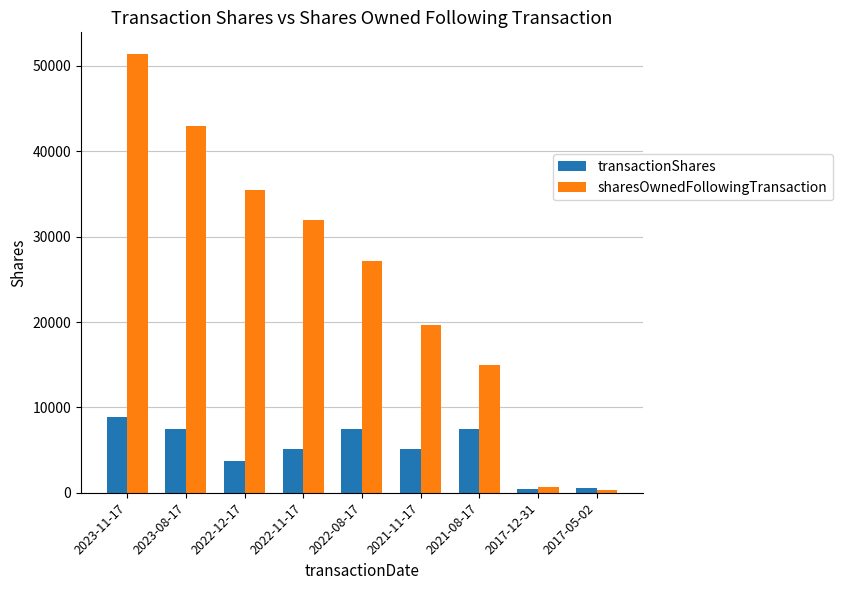

What is the label of the 2nd bar from the right?

2017-12-31